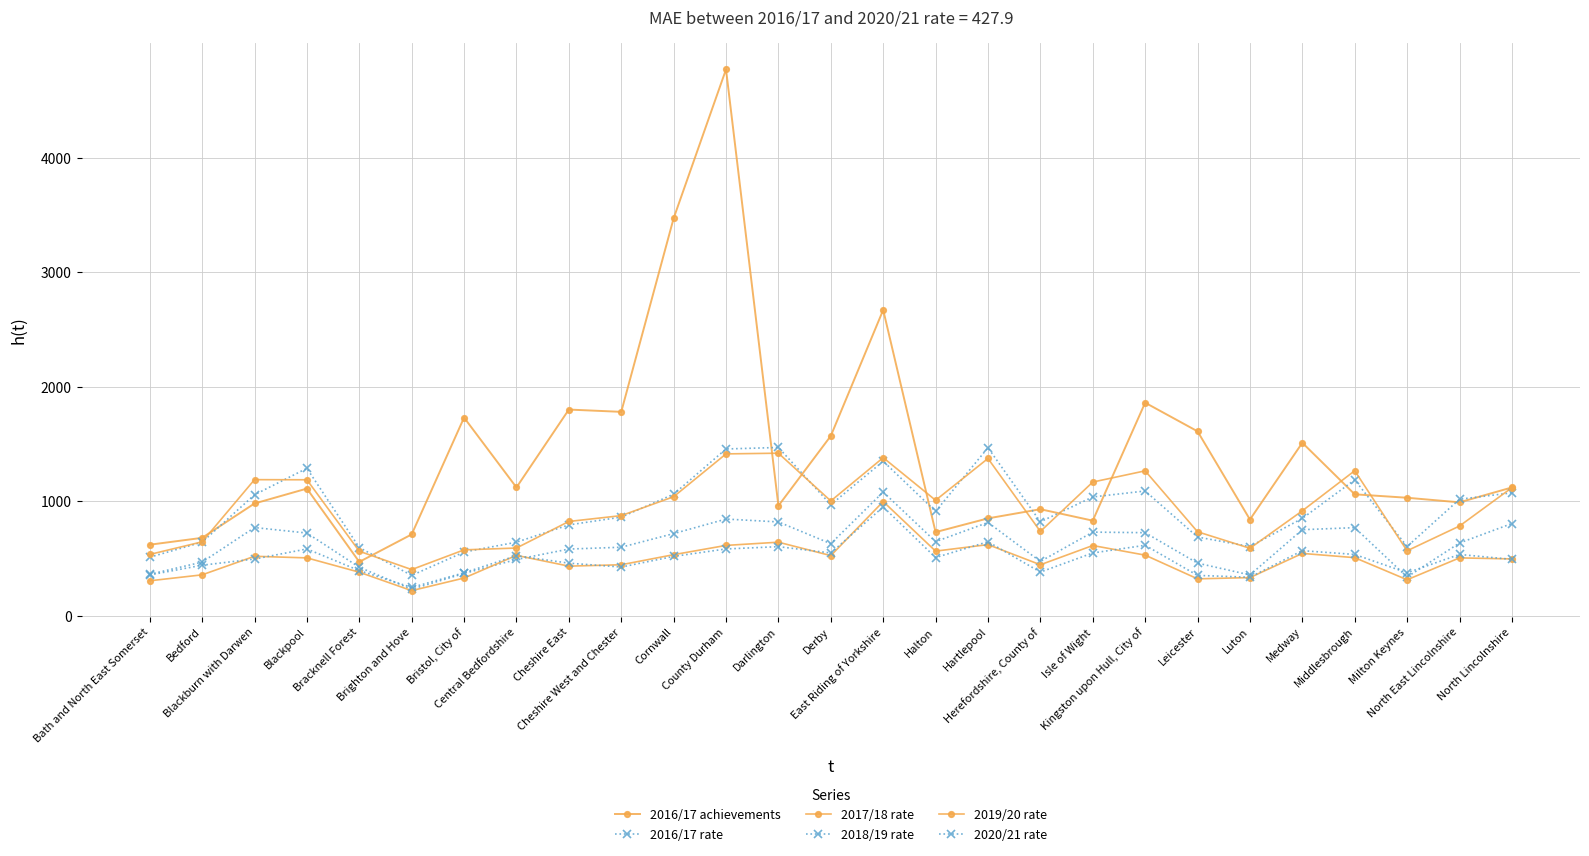

Is this an area chart (filled region under the line)?

No